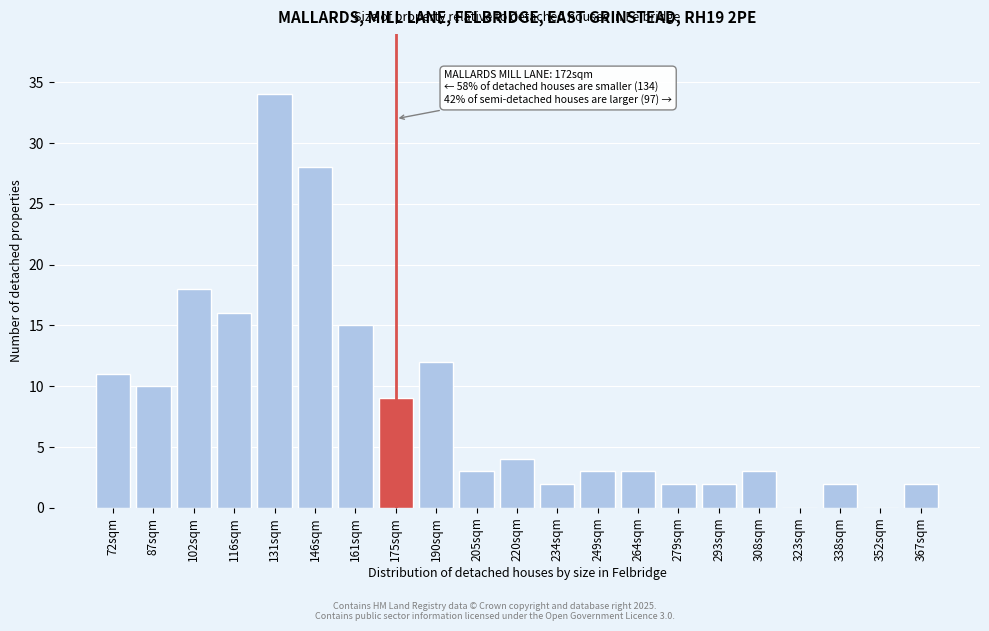

Reading left to right, extract all data points from this chart.

72sqm=11	87sqm=10	102sqm=18	116sqm=16	131sqm=34	146sqm=28	161sqm=15	175sqm=9	190sqm=12	205sqm=3	220sqm=4	234sqm=2	249sqm=3	264sqm=3	279sqm=2	293sqm=2	308sqm=3	323sqm=0	338sqm=2	352sqm=0	367sqm=2